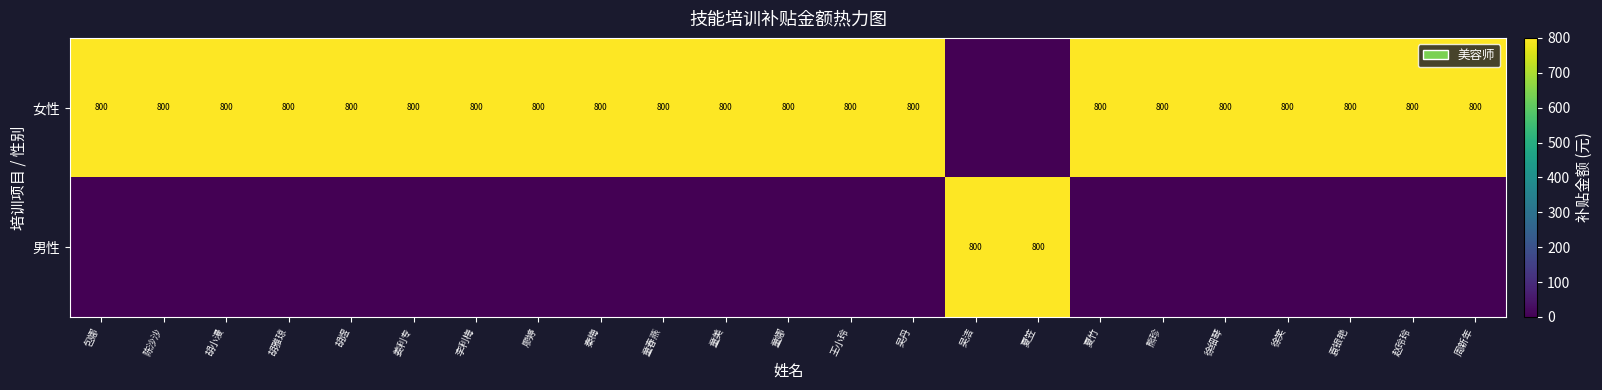

What is the spread (max minus min) of values at 廖婷?

800